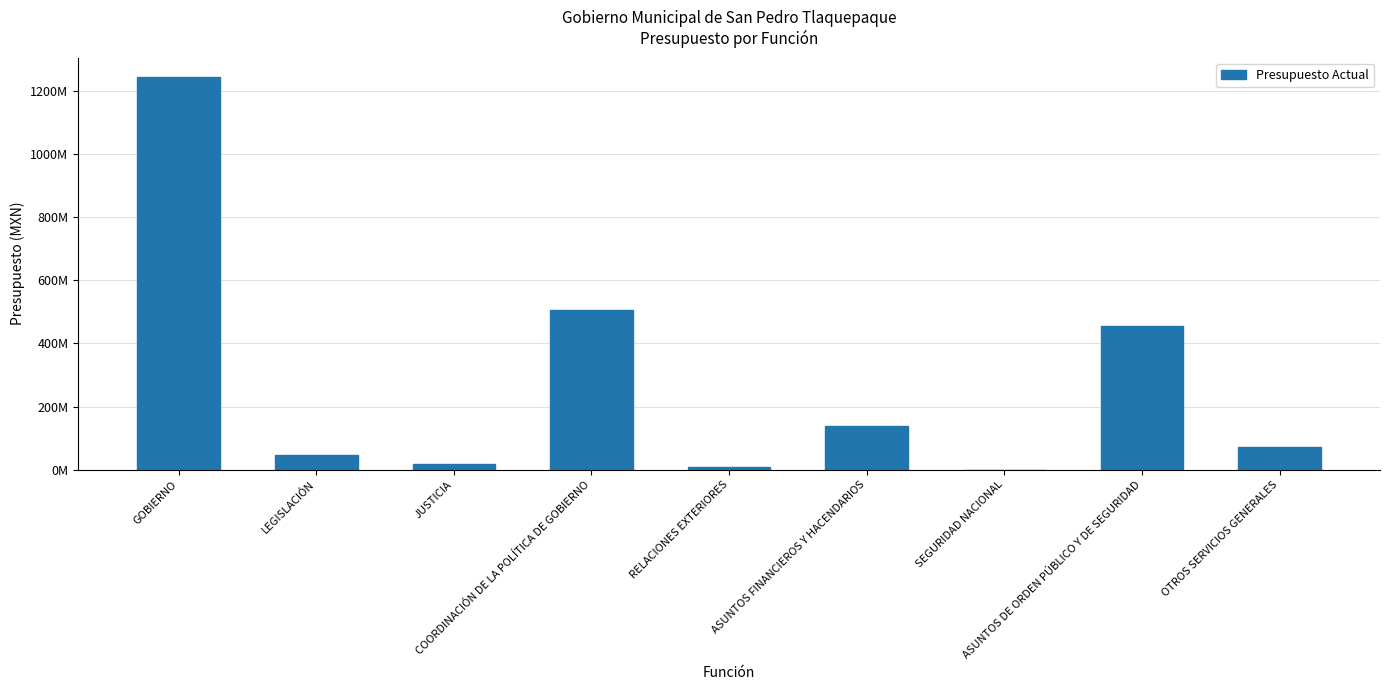

The value at SEGURIDAD NACIONAL is -685487809.6. True or false?

False